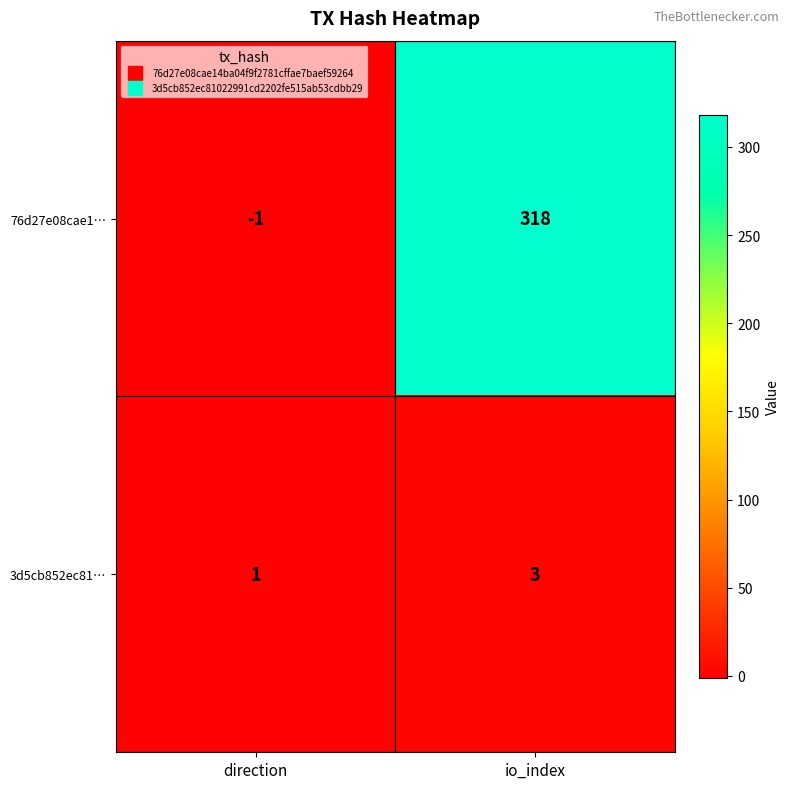

At which label does 76d27e08cae1… reach its minimum?

direction